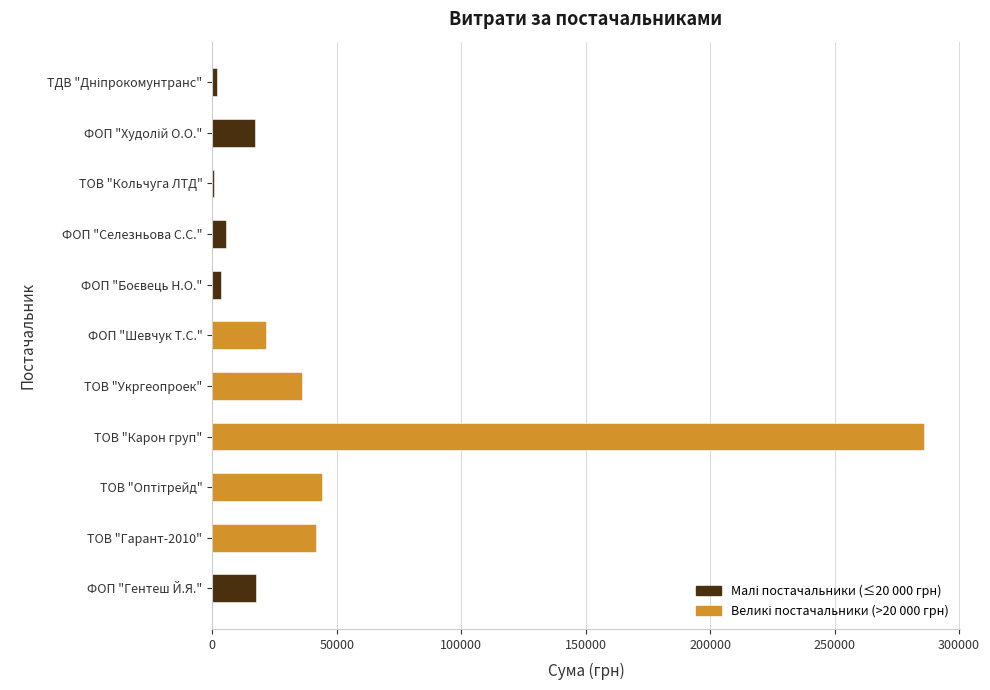

What is the total value across all series at ФОП "Шевчук Т.С."?

21581.0